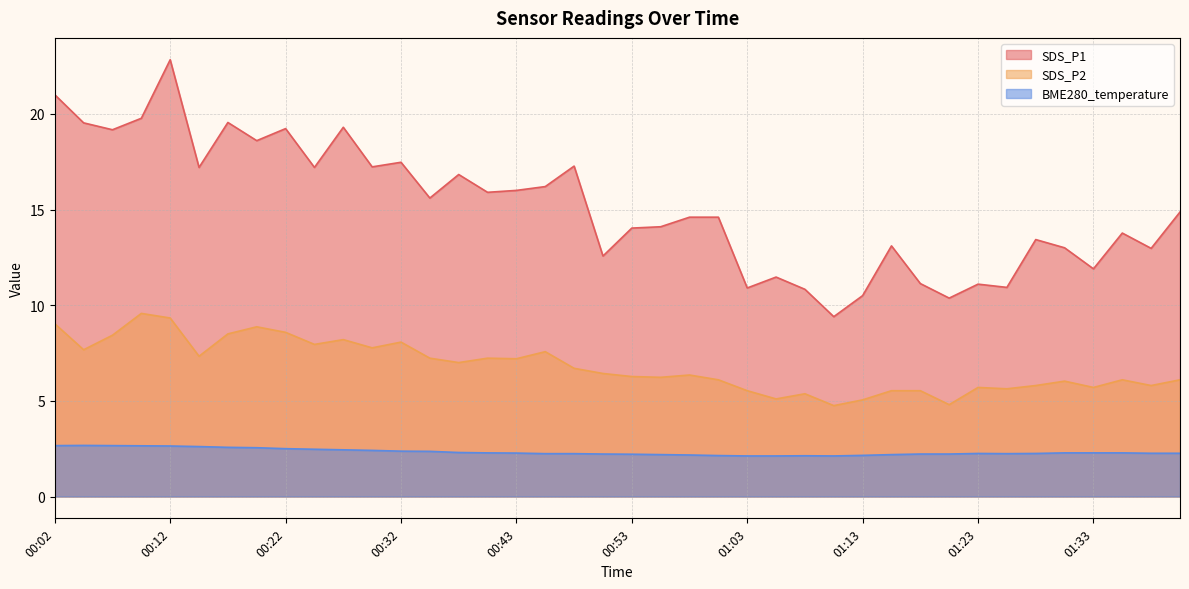

What is the difference between the BME280_temperature values at 00:40 and 00:15?

0.3